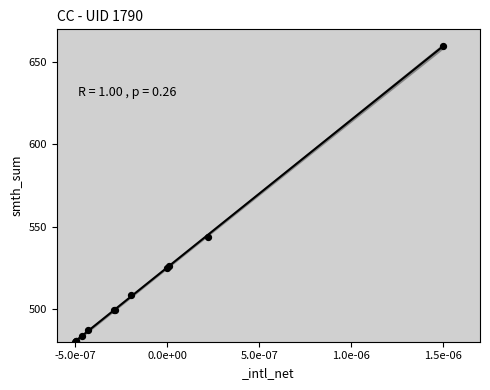

What Y value in the scatter plot is closest to 570?

543.9